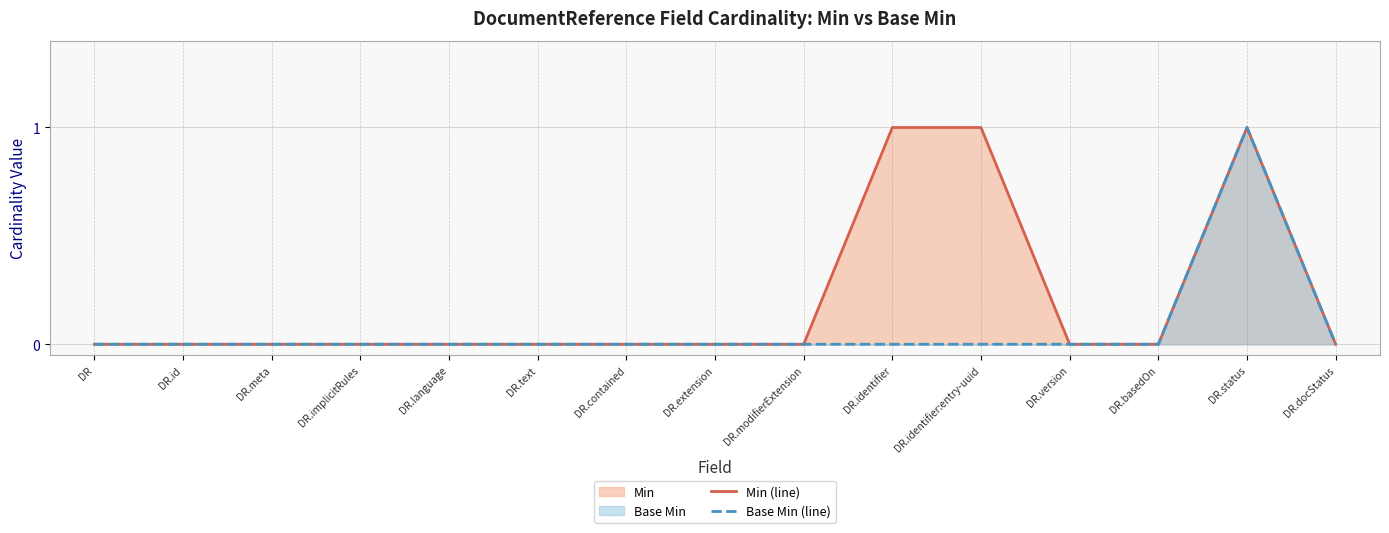

True or false: Min (line) has a value of 0 at DR.version.

True